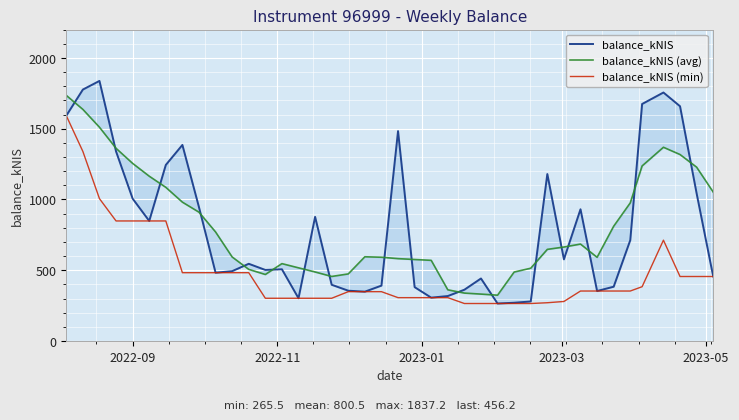

What is the maximum value for balance_kNIS (min)?

1591.8